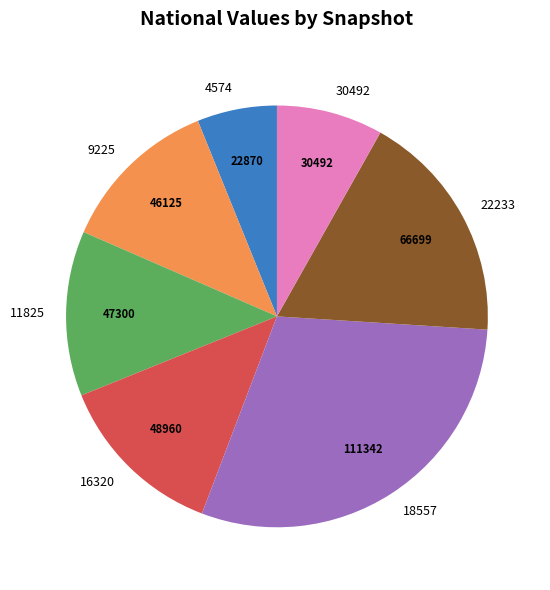

Between 11825 and 30492, which is larger?

11825